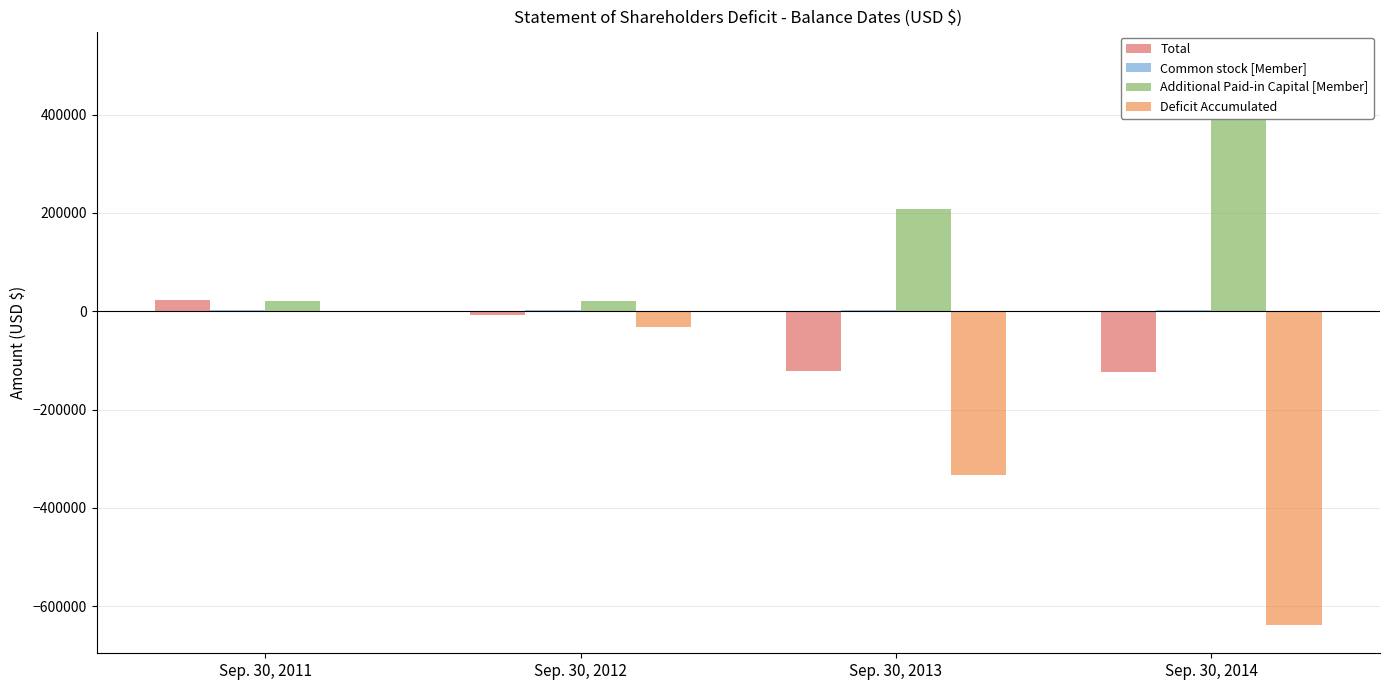

Reading right to left, what are all the values shown in this chart?

Total: Sep. 30, 2014=-124046	Sep. 30, 2013=-121425	Sep. 30, 2012=-8371	Sep. 30, 2011=22482
Common stock [Member]: Sep. 30, 2014=2710	Sep. 30, 2013=2640	Sep. 30, 2012=2590	Sep. 30, 2011=2590
Additional Paid-in Capital [Member]: Sep. 30, 2014=511390	Sep. 30, 2013=208160	Sep. 30, 2012=20710	Sep. 30, 2011=20710
Deficit Accumulated: Sep. 30, 2014=-638146	Sep. 30, 2013=-332225	Sep. 30, 2012=-31671	Sep. 30, 2011=-818